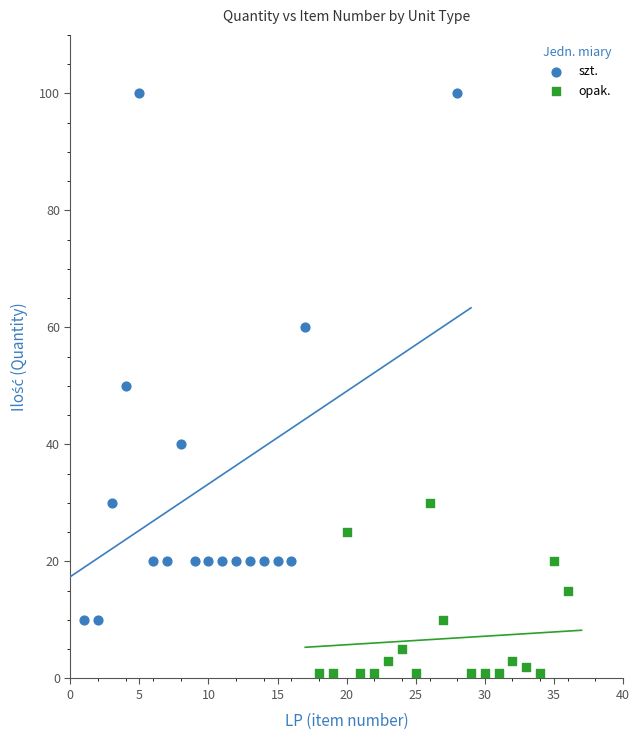

Which series has the widest spread of Y values?

szt.